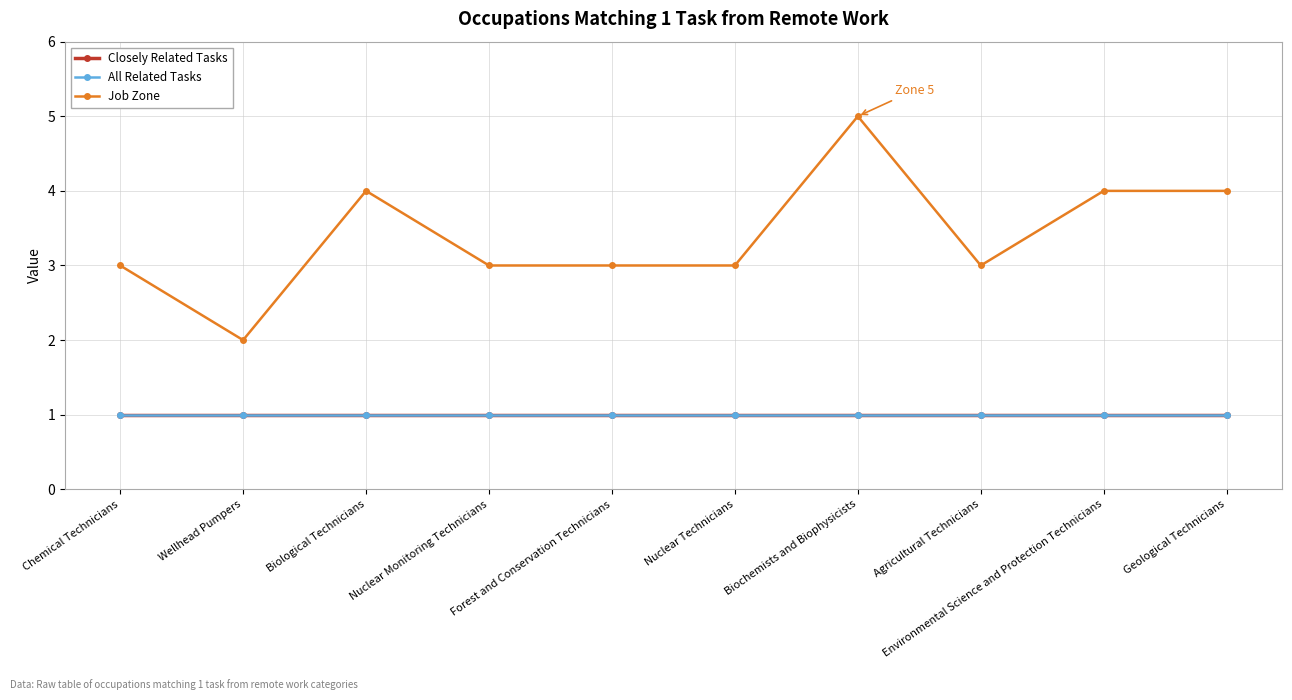

What are all the series names shown in the legend?

Closely Related Tasks, All Related Tasks, Job Zone